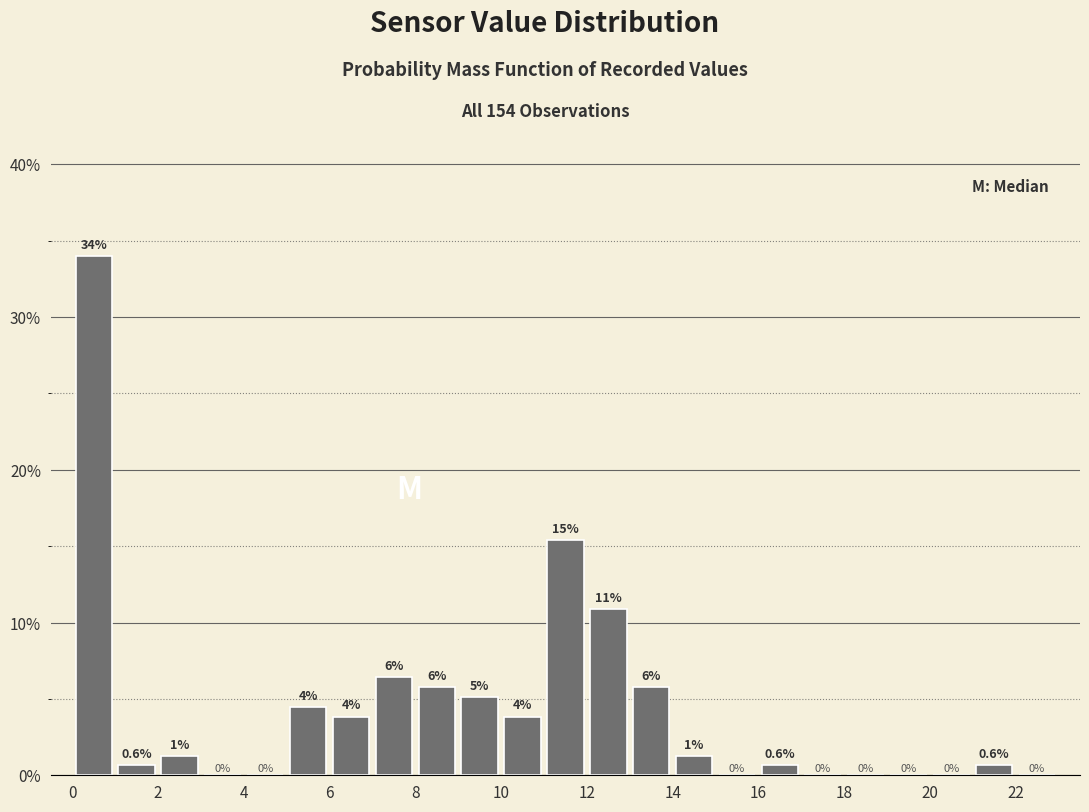

Which range on the x-axis has the tallest bar?

0 to 1